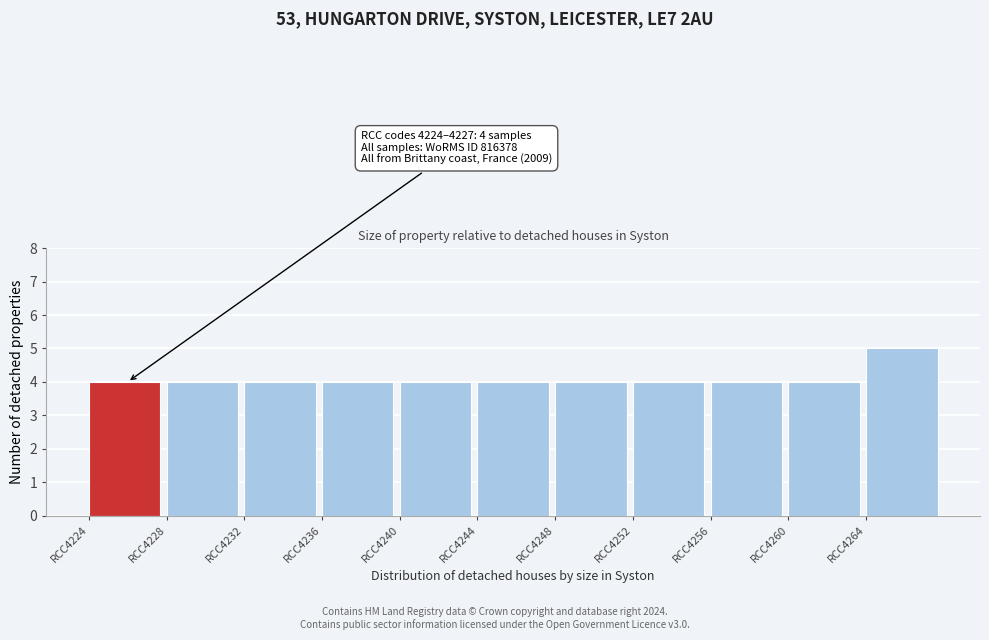

Which range on the x-axis has the tallest bar?

4264 to 4268